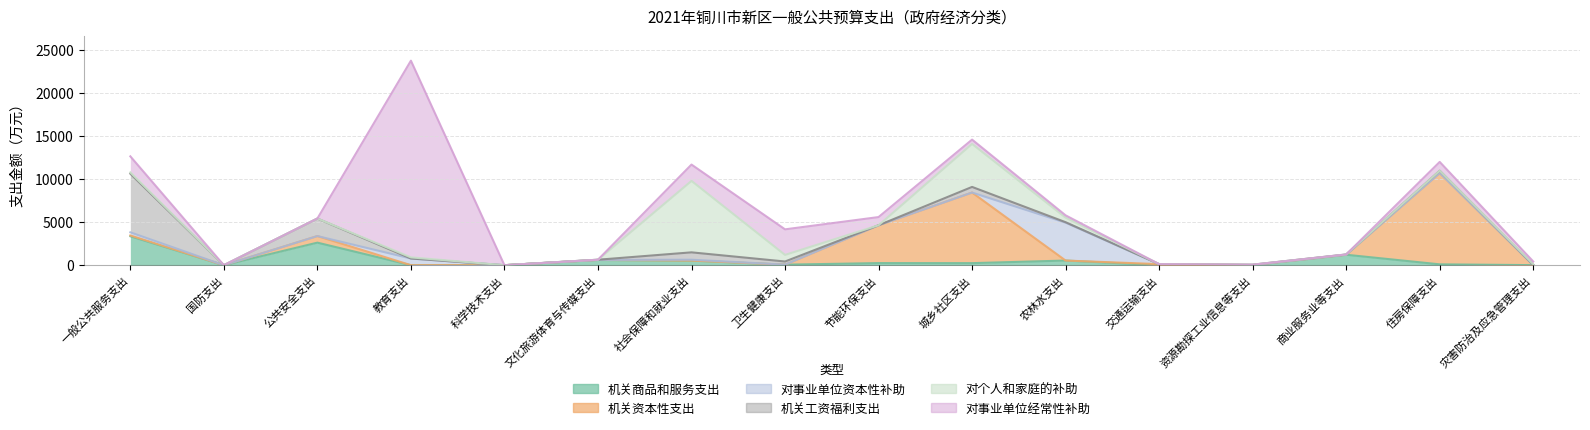

True or false: 对事业单位经常性补助 has a value of 9160 at 公共安全支出.

False